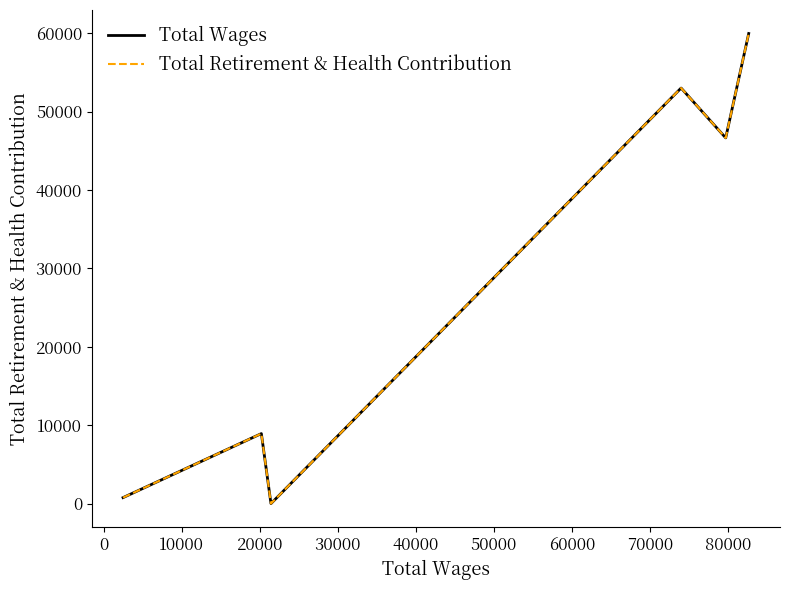

List the series in order of their peak value, highest first.

Total Wages, Total Retirement & Health Contribution